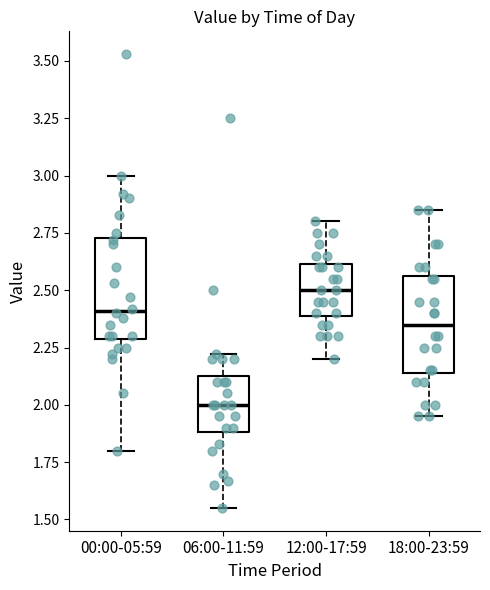

Where does the upper whisker of the box for 00:00-05:59 end on the y-axis? The values are not printed on the chart, so give them approximately, as read against the axis.

3.00